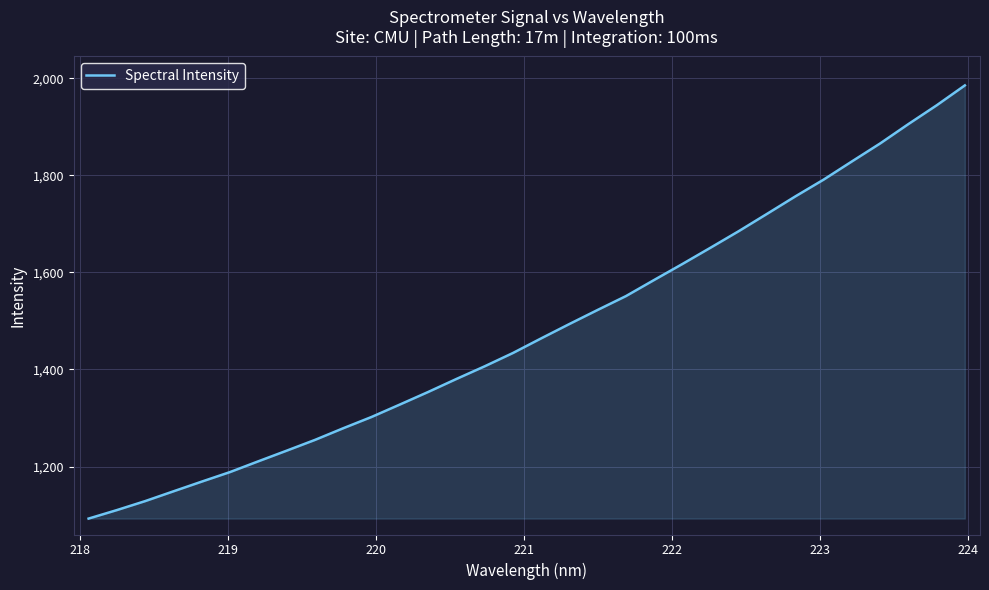

True or false: the data has more than 2 interior local peaks.

False